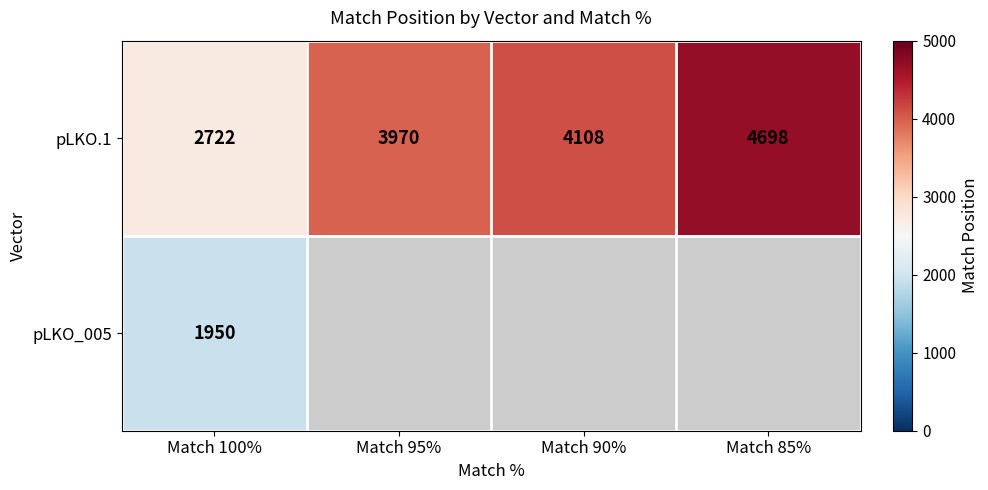

Which label corresponds to the smallest value in the chart?

Match 100%